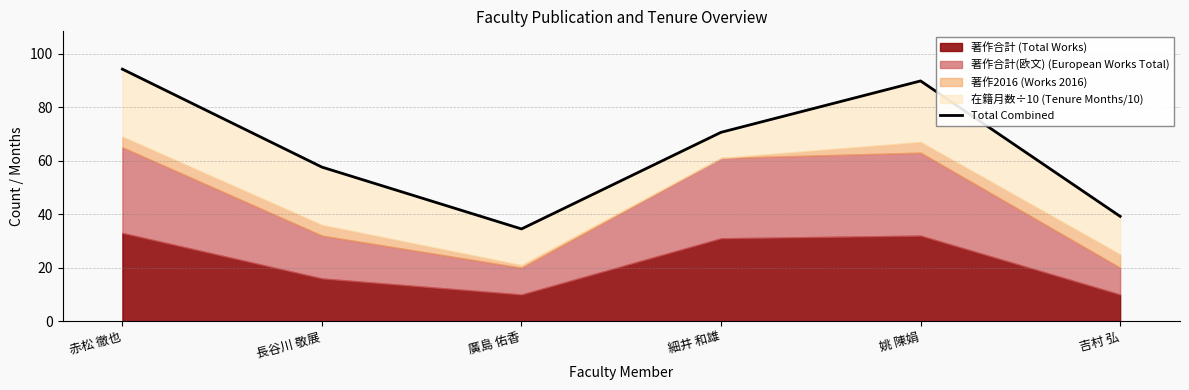

What is the label of the 3rd point from the left?

廣島 佑香